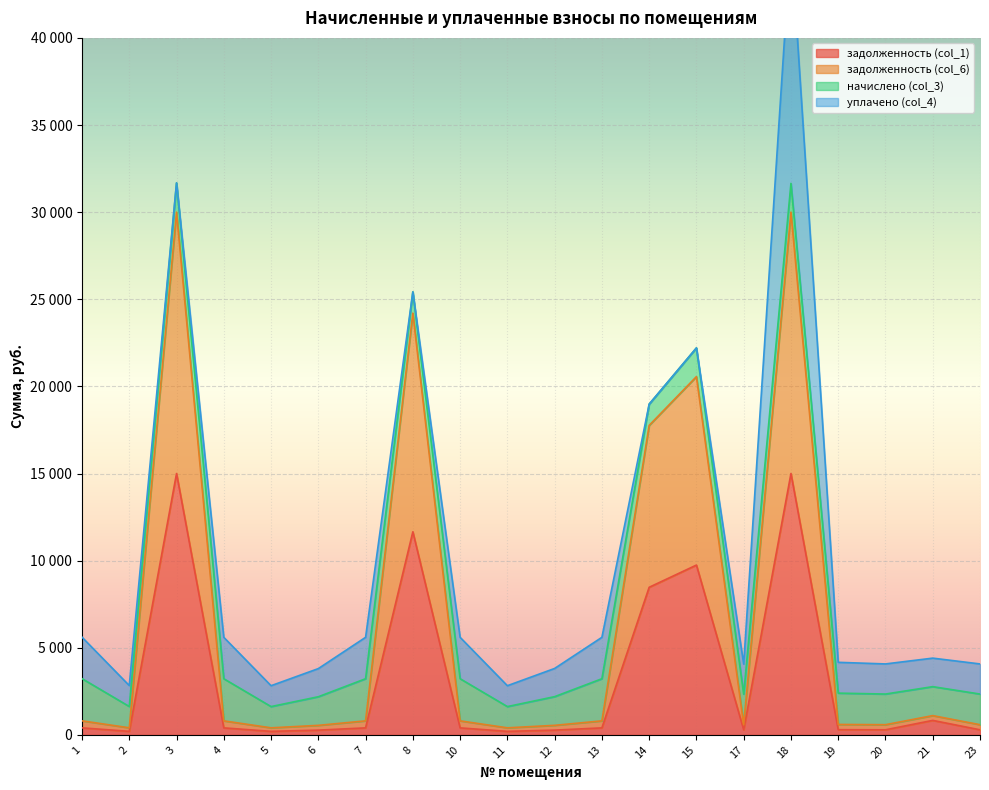

At which category does задолженность (col_1) reach its first local peak?

3